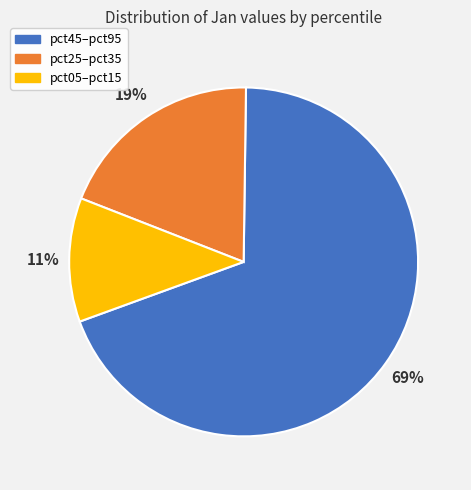

Do pct25–pct35 and pct45–pct95 together represent more than half of the pie?

Yes